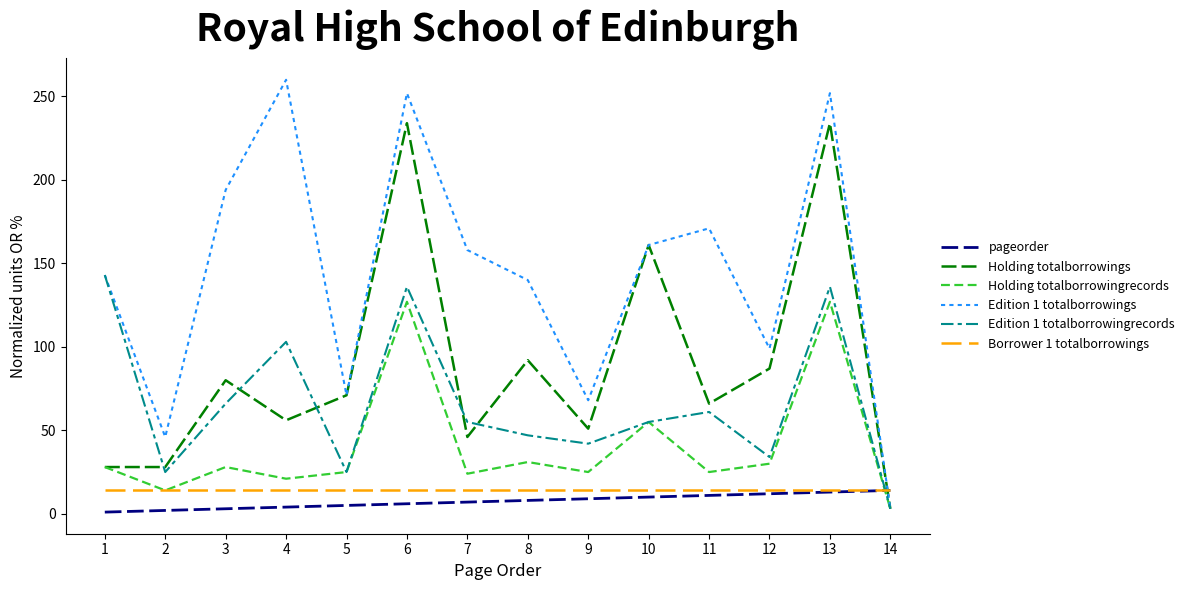

How many lines are shown in the chart?

6